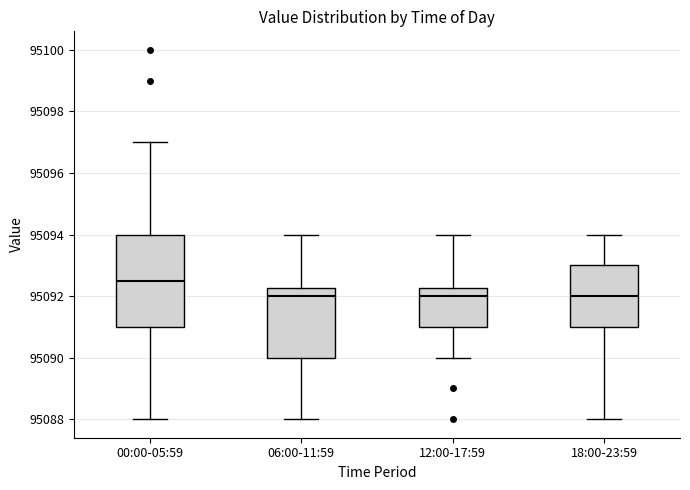

Where does the upper whisker of the box for 00:00-05:59 end on the y-axis? The values are not printed on the chart, so give them approximately, as read against the axis.

95097.0